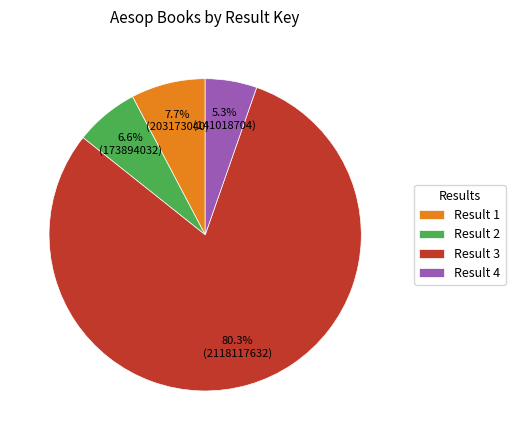

How many segments does this pie chart have?

4